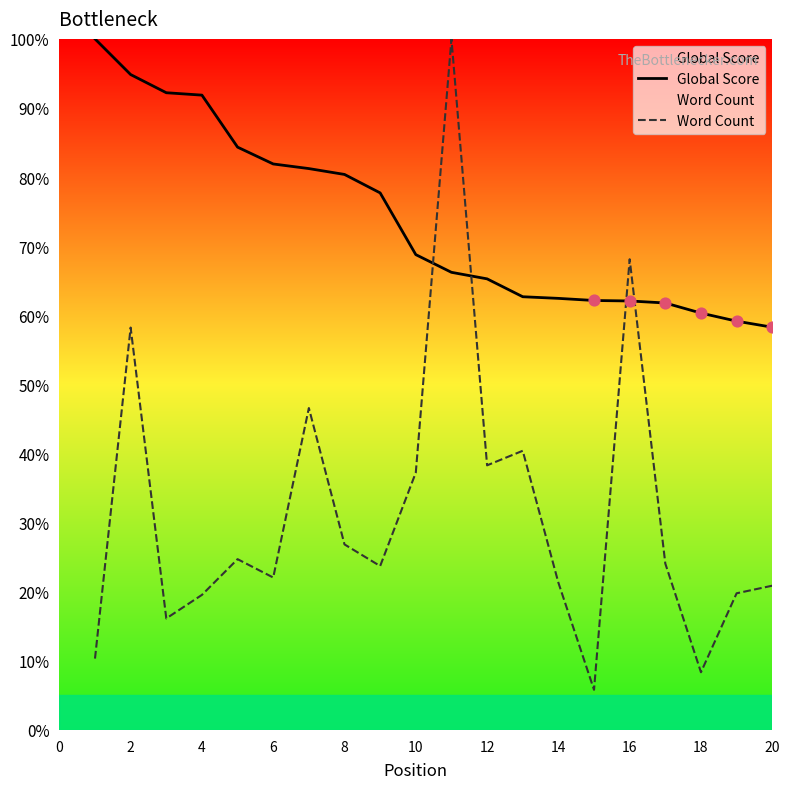

Which series has the largest total across all categories?

Global Score